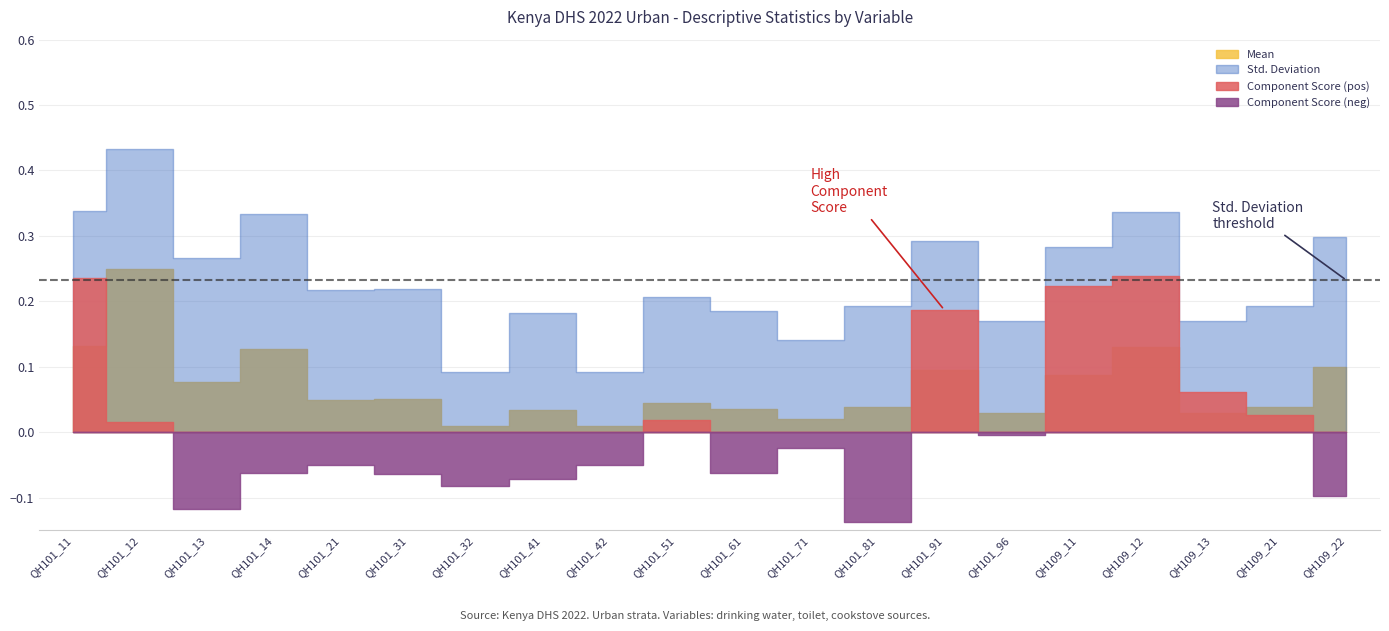

Is it true that Component Score equals -0.0 at QH101_32?

False